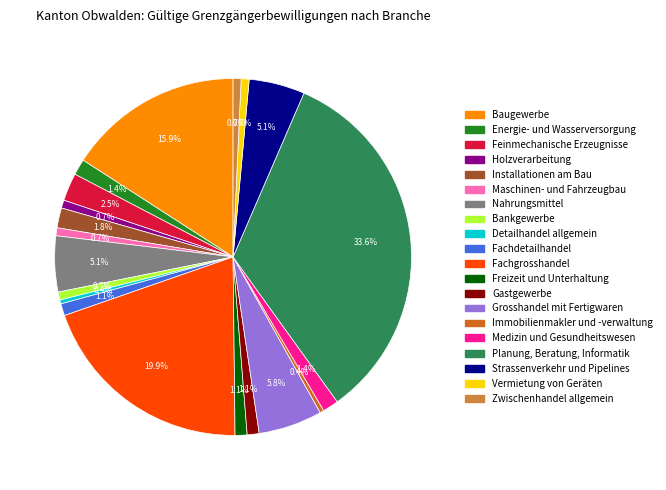

Combined, what portion of the pie is Maschinen- und Fahrzeugbau and Baugewerbe?

16.6%